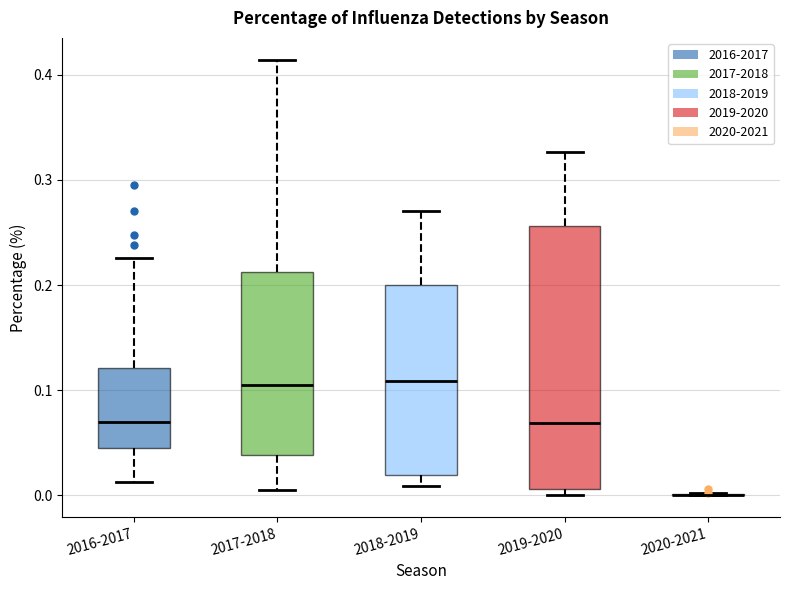

Which box is the tallest, from its lower edge to its upper edge?

2019-2020